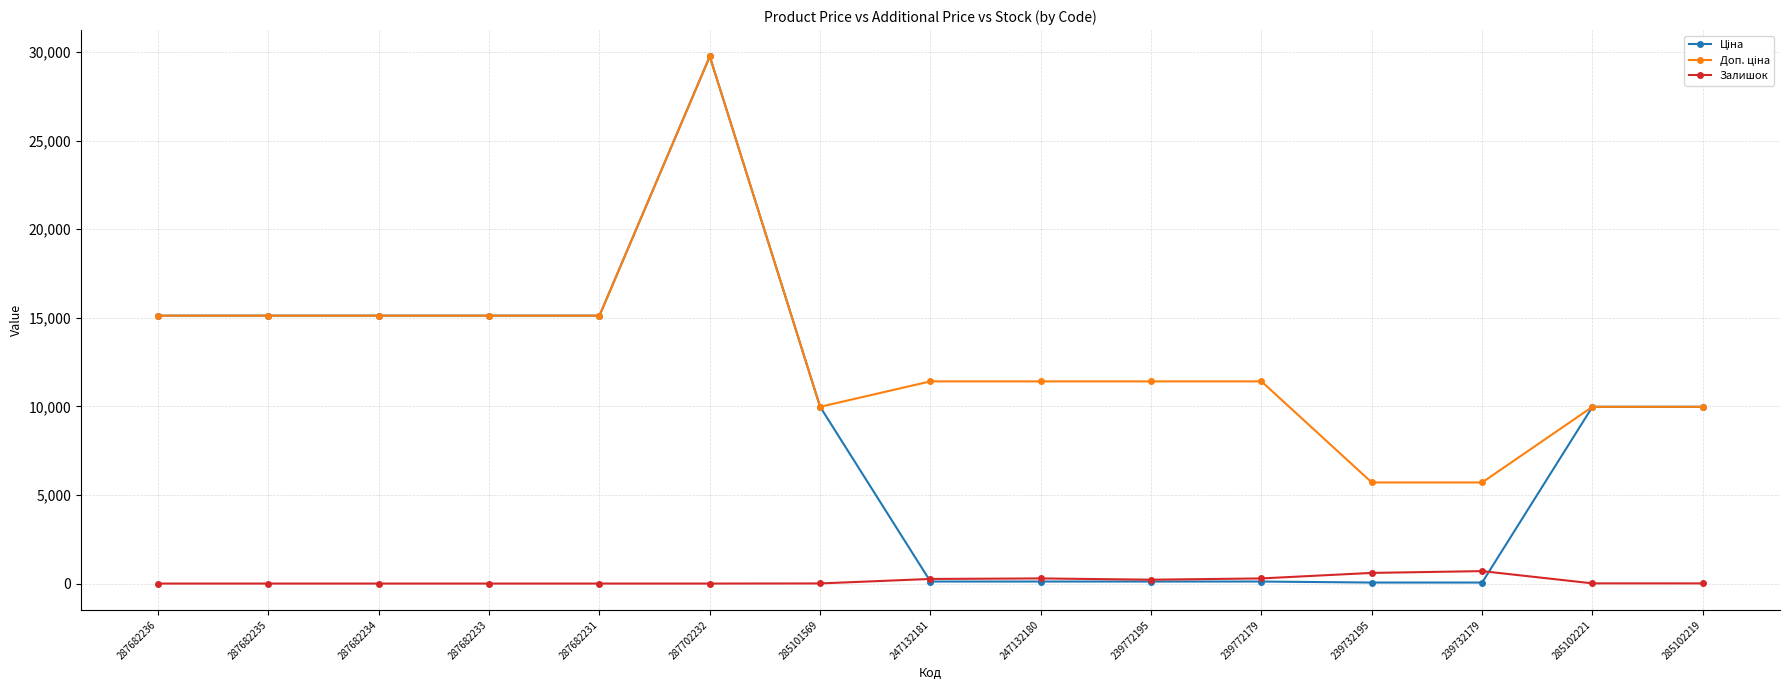

At how many categories does at least one series exceed 8070?

13